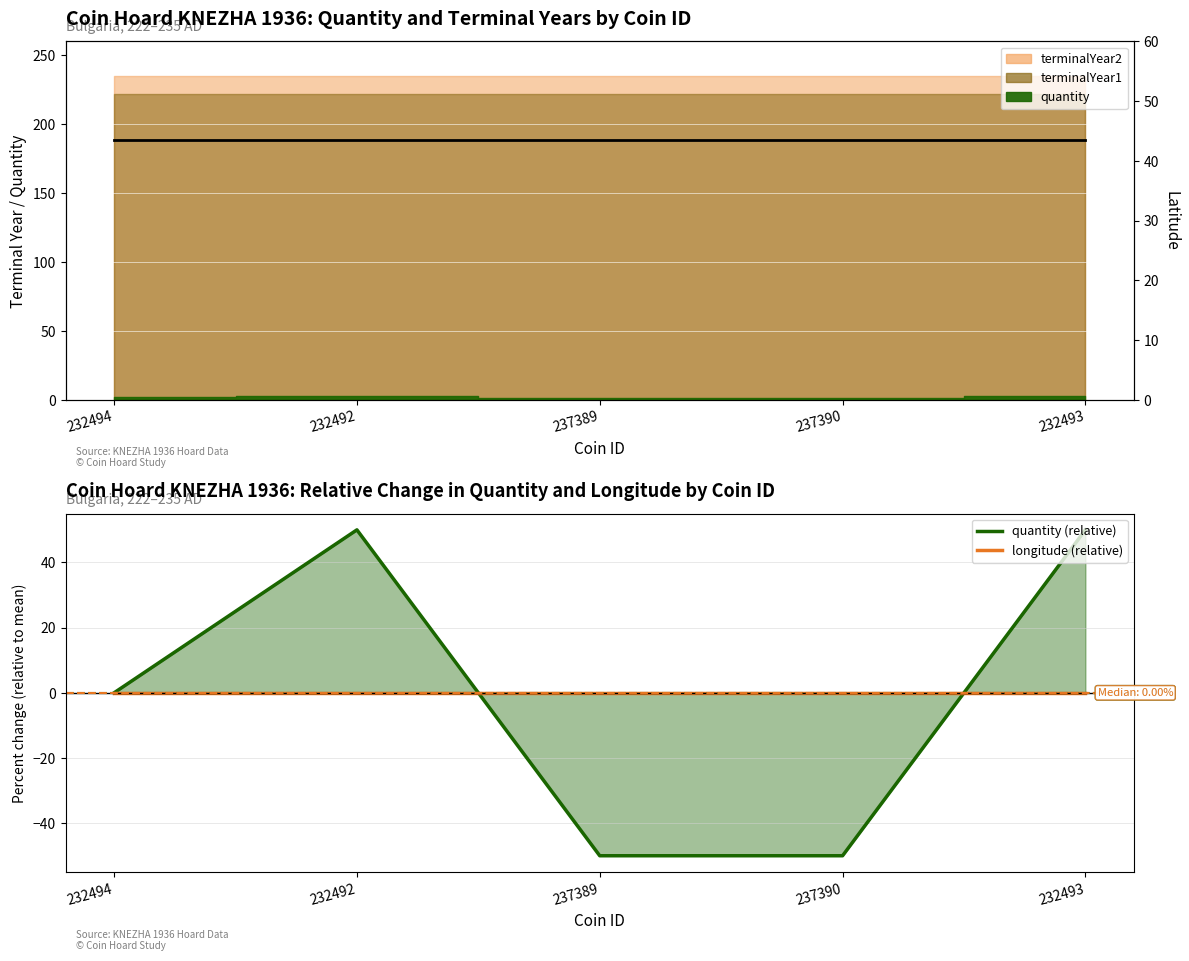

At which label is latitude closest to 43?

232494